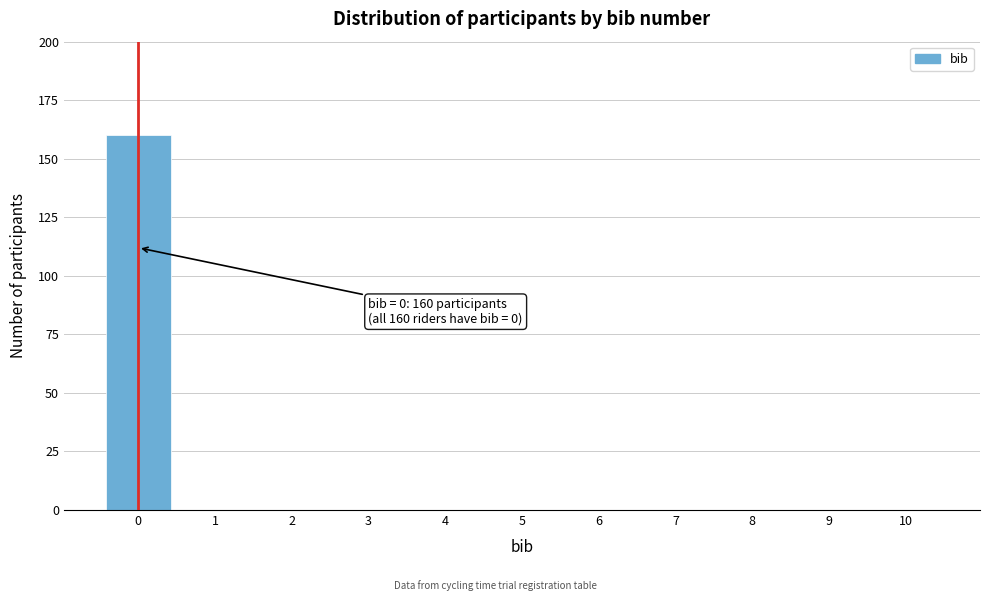

Over which range of the x-axis is the bar tallest?

-0.5 to 0.5